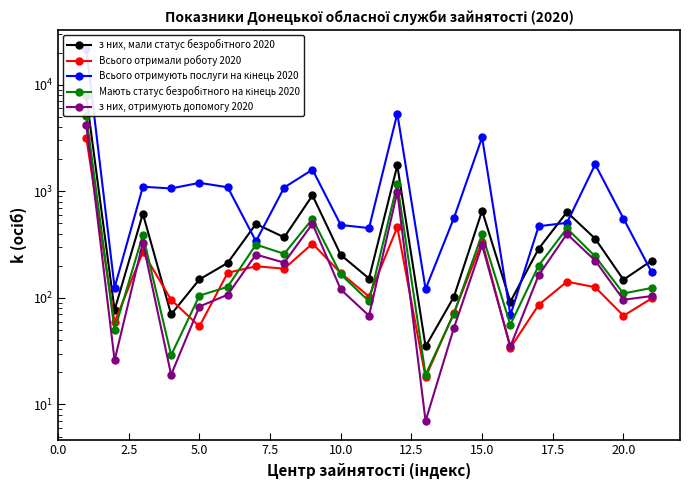

Which series has the widest spread of values?

Всього отримують послуги на кінець 2020